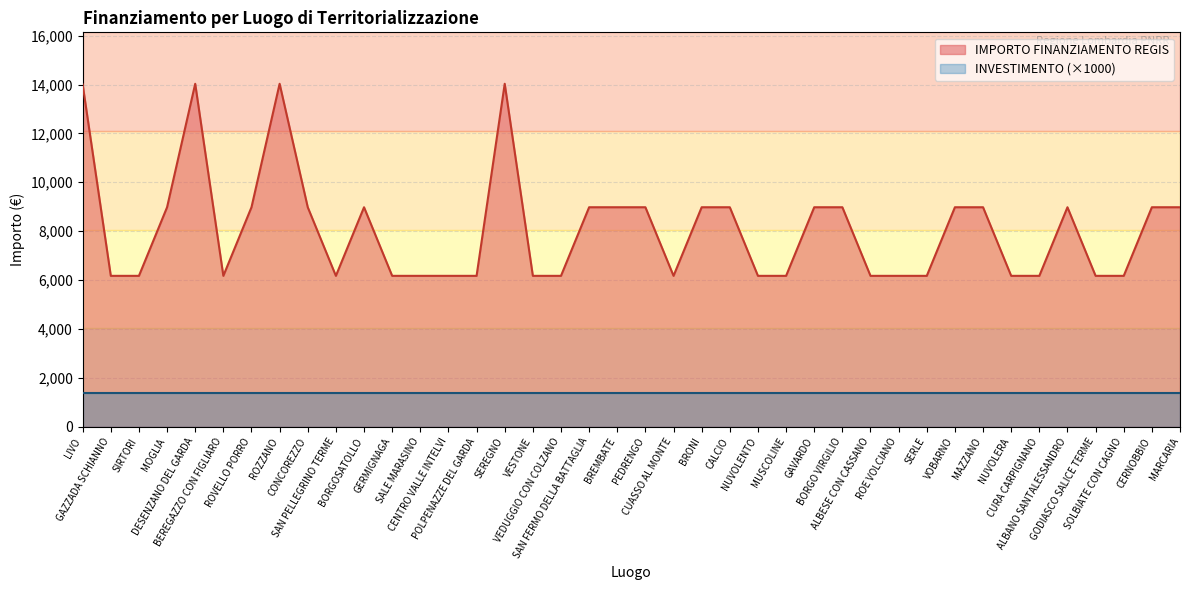

How many lines are shown in the chart?

2